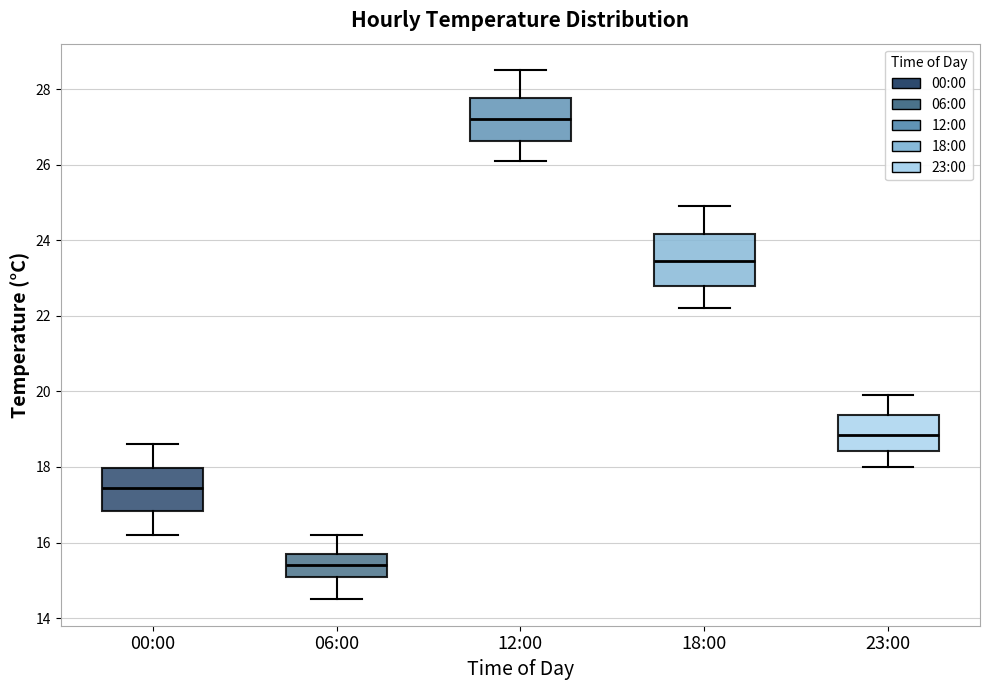

Reading left to right, read every box against the y-axis: the position of its median line, the range the box covers, and the ends of its whiskers. The values are not printed on the chart, so give them approximately, as read against the axis.

00:00: median 17.4, box 16.8 to 18.0, whiskers 16.2 to 18.6
06:00: median 15.4, box 15.2 to 15.8, whiskers 14.6 to 16.2
12:00: median 27.2, box 26.6 to 27.8, whiskers 26.2 to 28.6
18:00: median 23.4, box 22.8 to 24.2, whiskers 22.2 to 25.0
23:00: median 18.8, box 18.4 to 19.4, whiskers 18.0 to 20.0